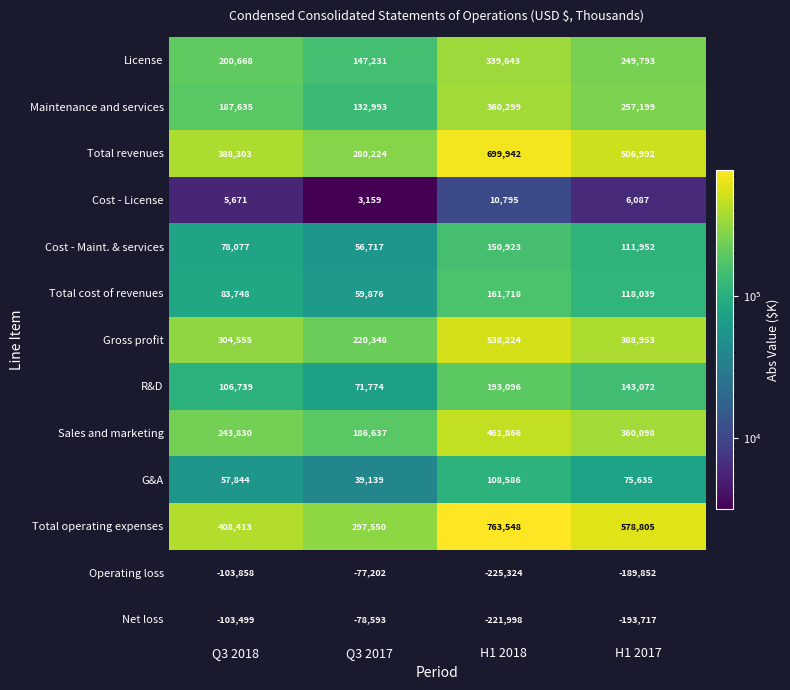

Between Q3 2018 and Q3 2017, which series saw the biggest shift?

Total operating expenses